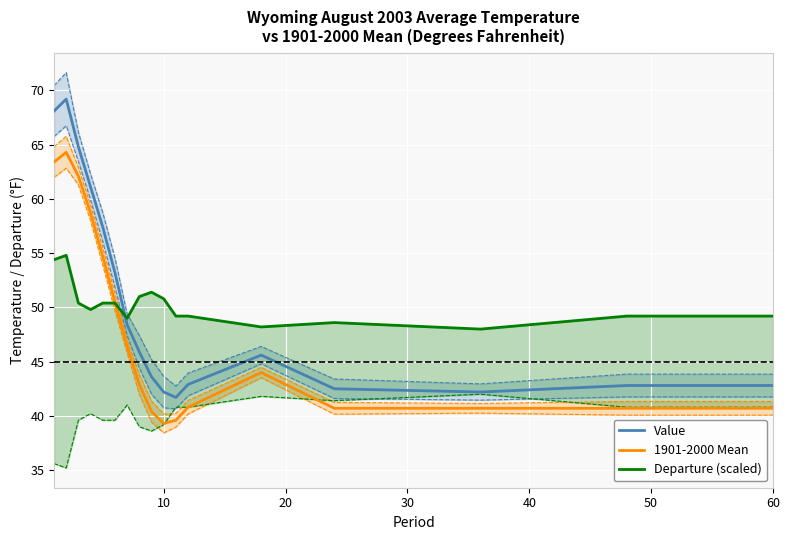

Does the chart display data point markers on the line(s)?

No